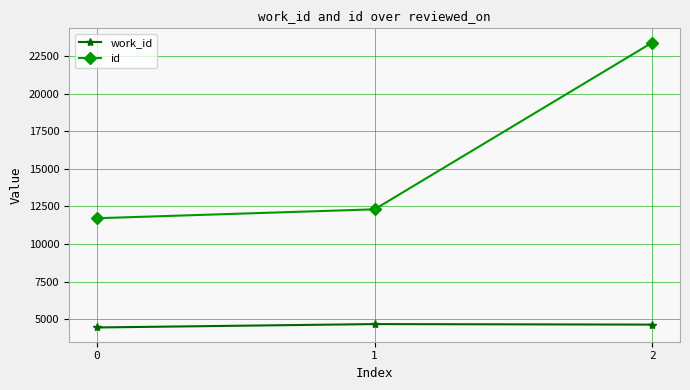

The value of work_id at 1 is 4675. True or false?

True